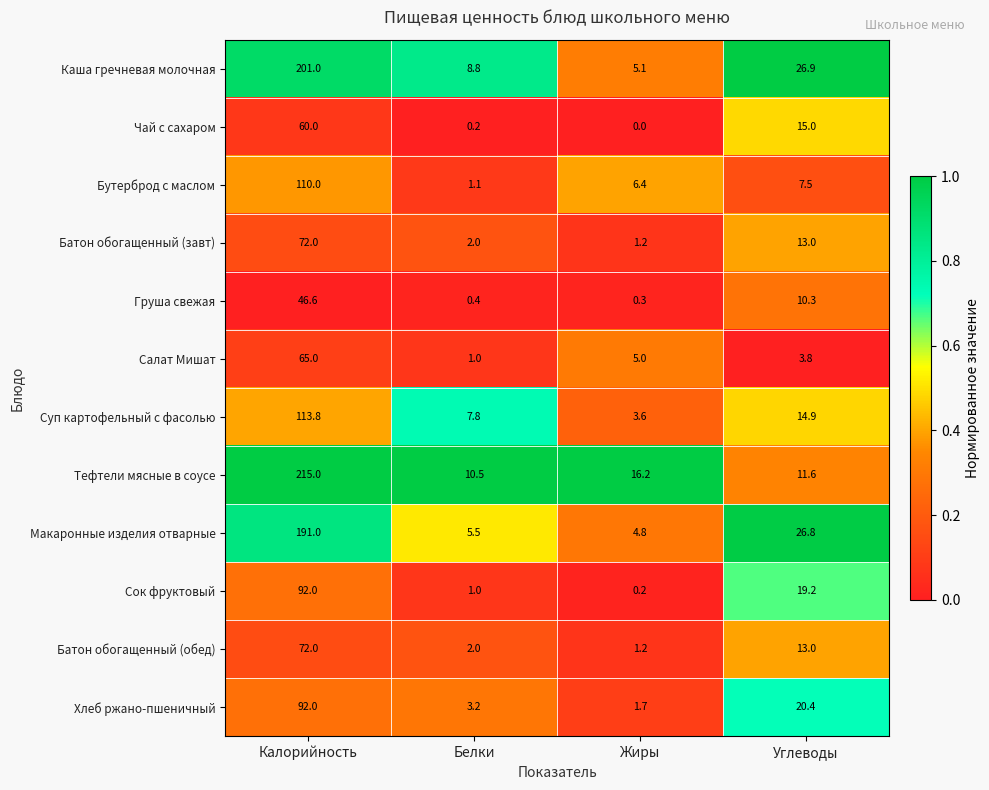

Which series changed the most between Белки and Углеводы?

Макаронные изделия отварные